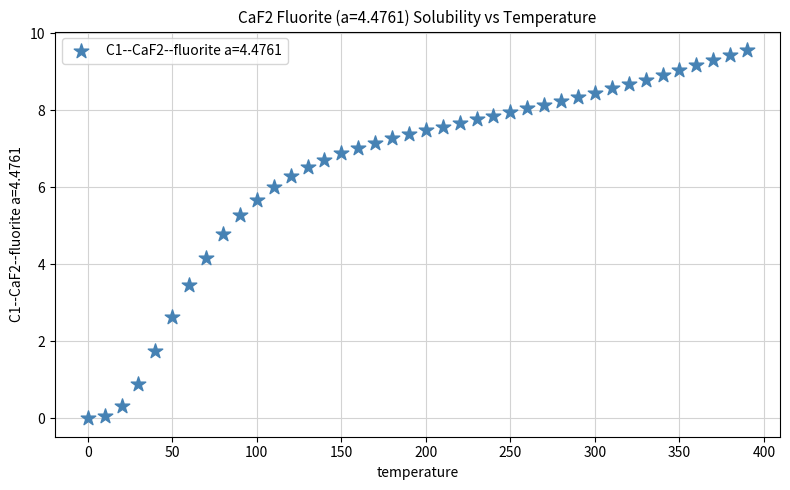

What Y value in the scatter plot is closest to 4?

4.2